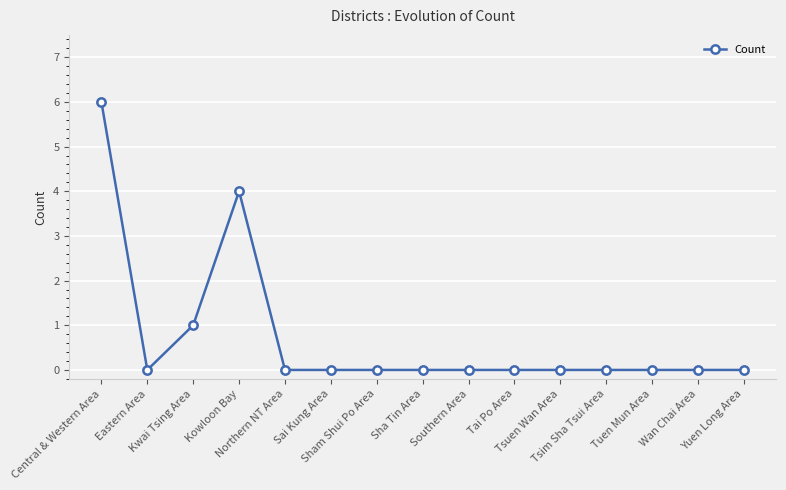

Count the number of categories in the chart.

15